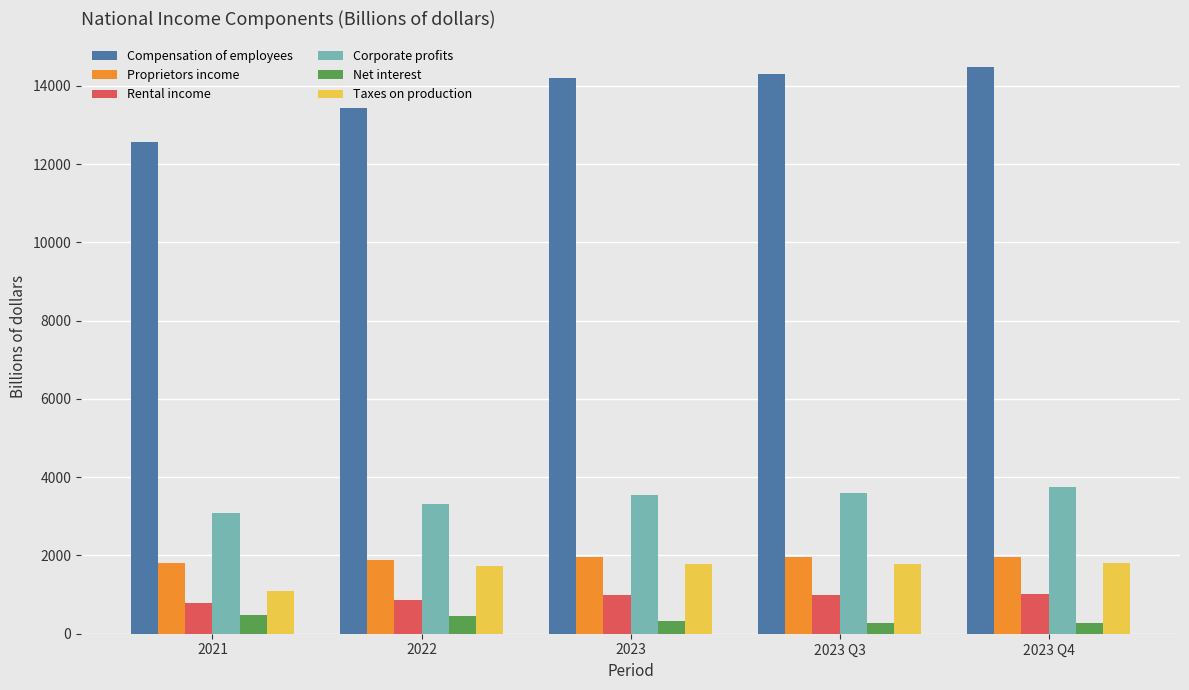

Is the value of Taxes on production at 2023 Q3 greater than the value of Compensation of employees at 2021?

No